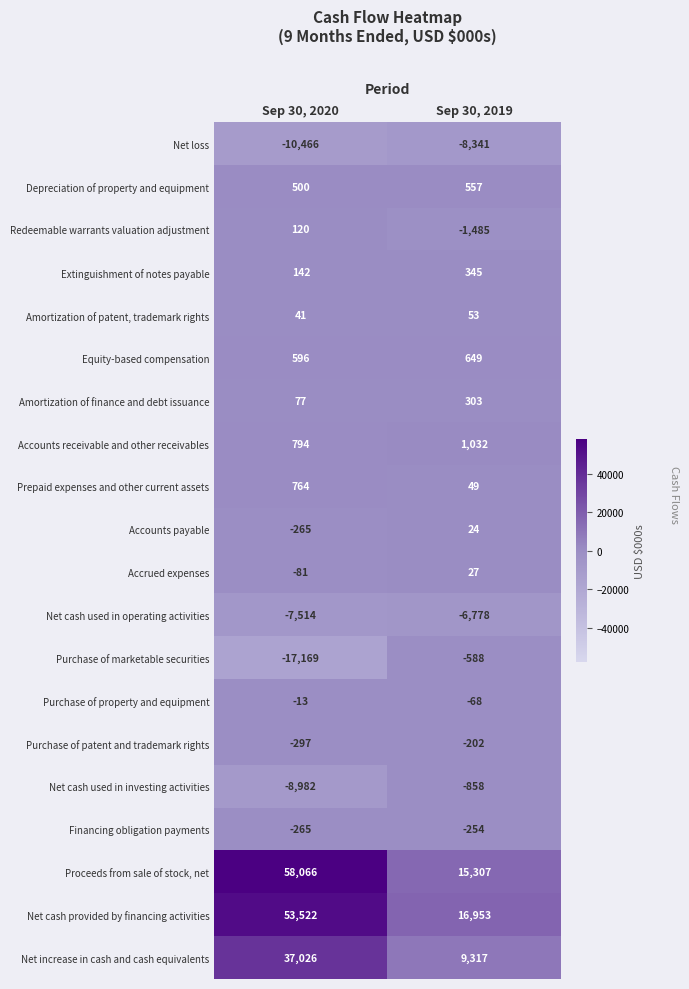

True or false: Financing obligation payments has a value of -265 at Sep 30, 2020.

True